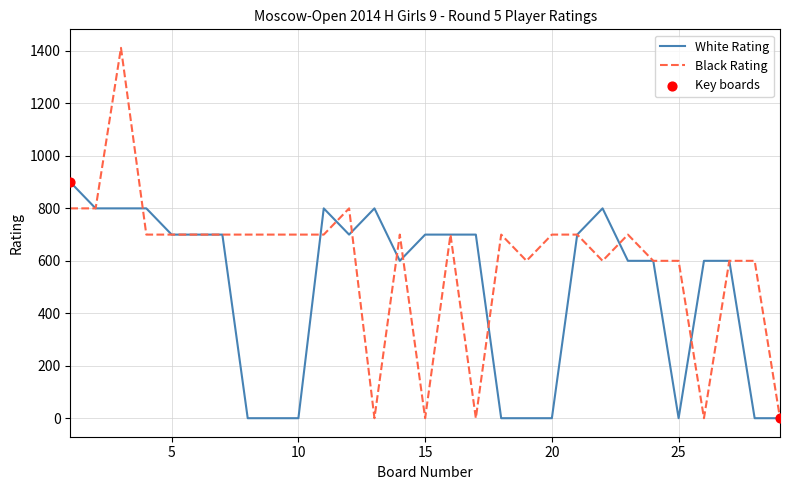

Which series has the largest total across all categories?

Black Rating